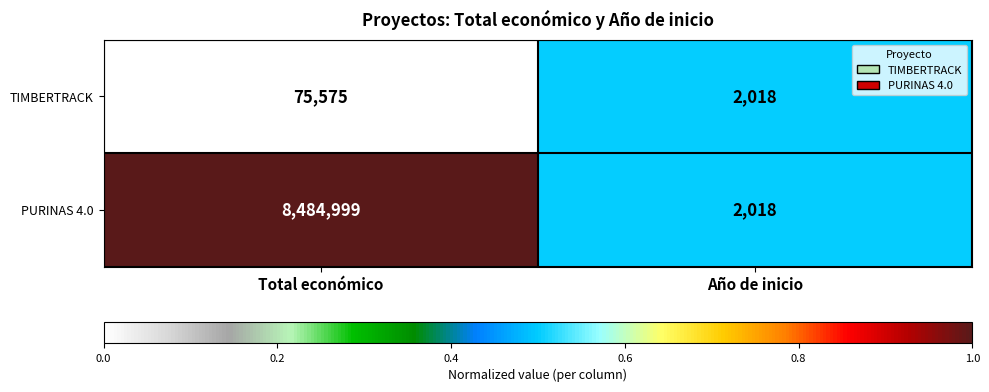

At which category does the chart reach its peak across all series?

Total económico